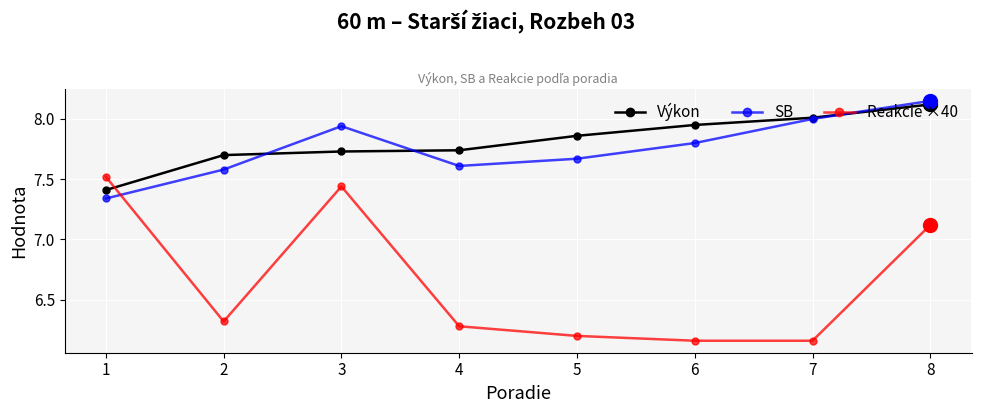

What is the average value of the Výkon series?

7.8